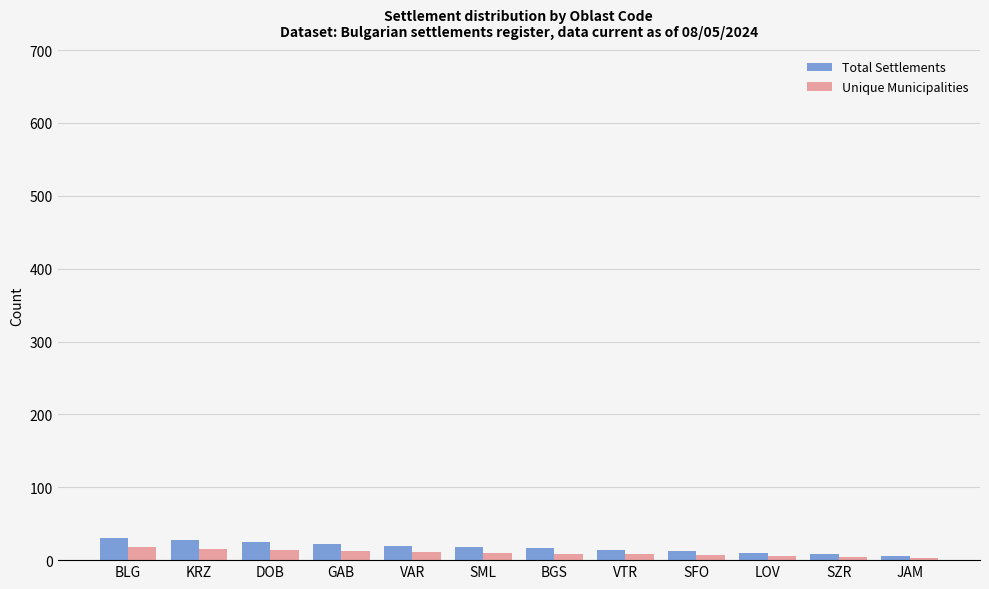

What is the spread (max minus min) of values at BLG?

12